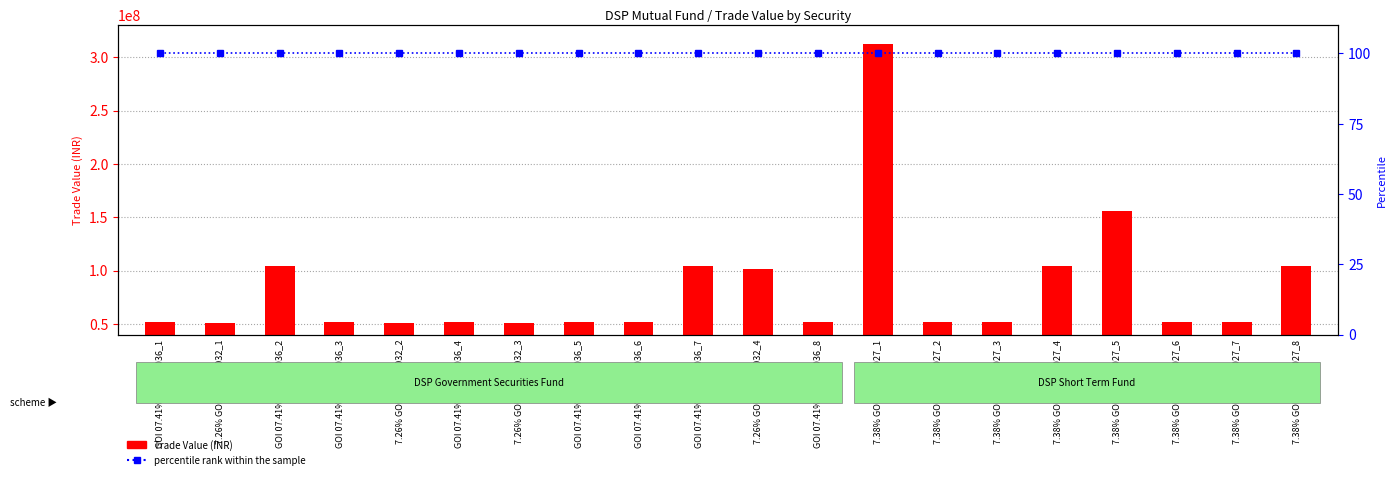

What is the value of the Trade Value (INR) bar at the 12th from the left?

51916750